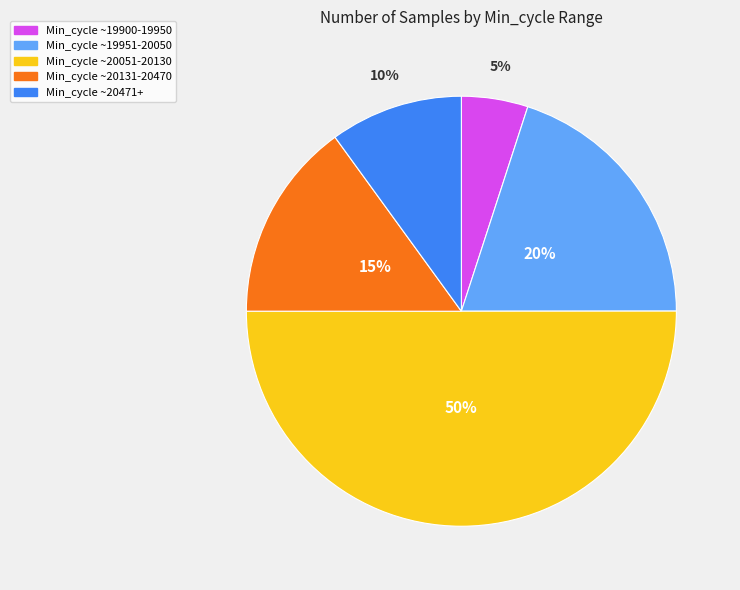

To the nearest percent, what is the difference between the largest and smallest slice percentages?

45%